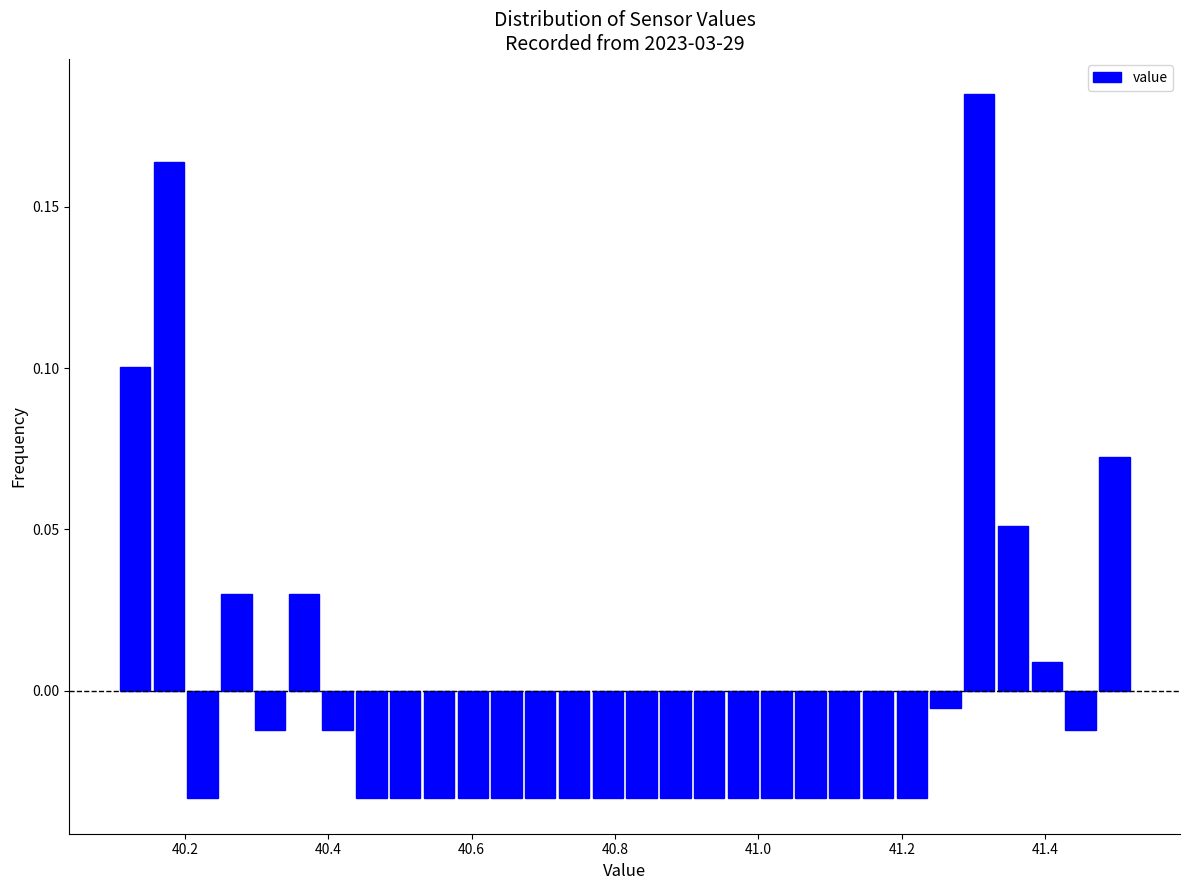

Around what value on the x-axis is the tallest bar? Give the approximate position of its centre, as read against the axis.

41.30